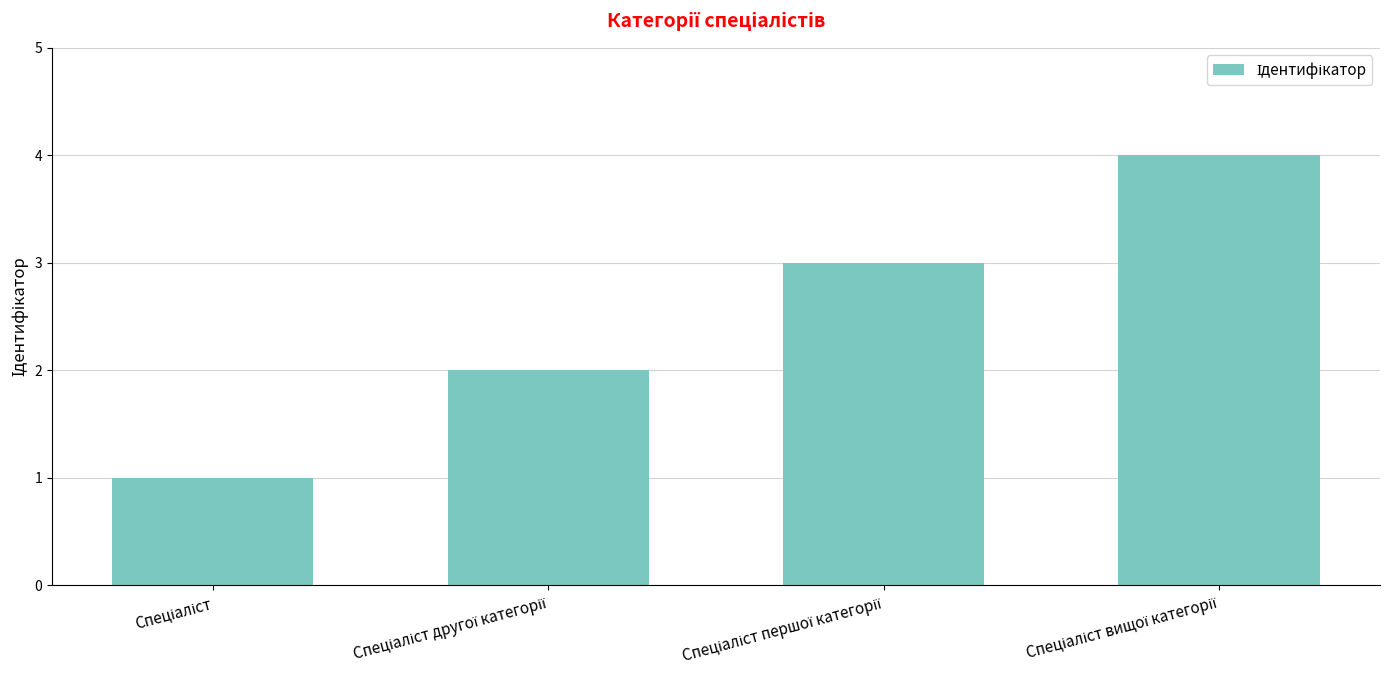

What is the value of the 3rd bar from the left?

3